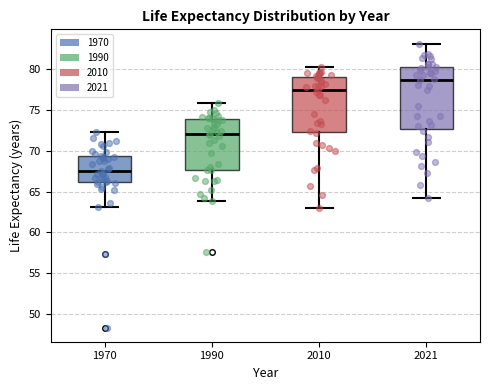

Which box has the highest median line?

2021